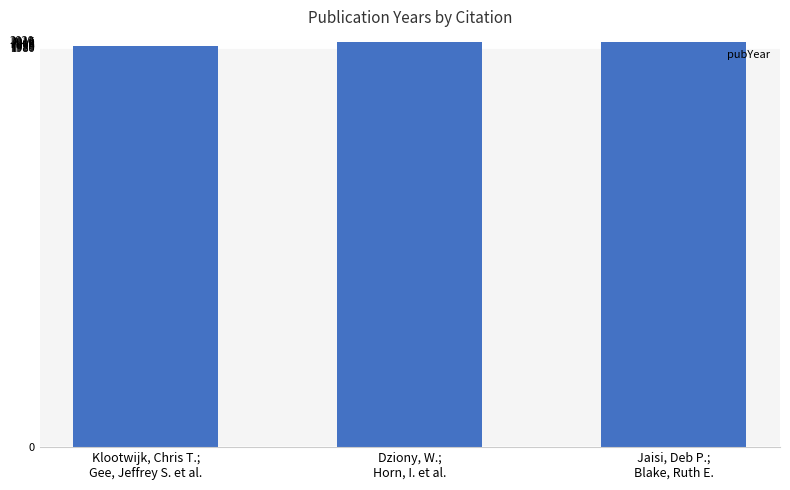

True or false: the data shows 991 at Jaisi, Deb P.;
Blake, Ruth E..

False